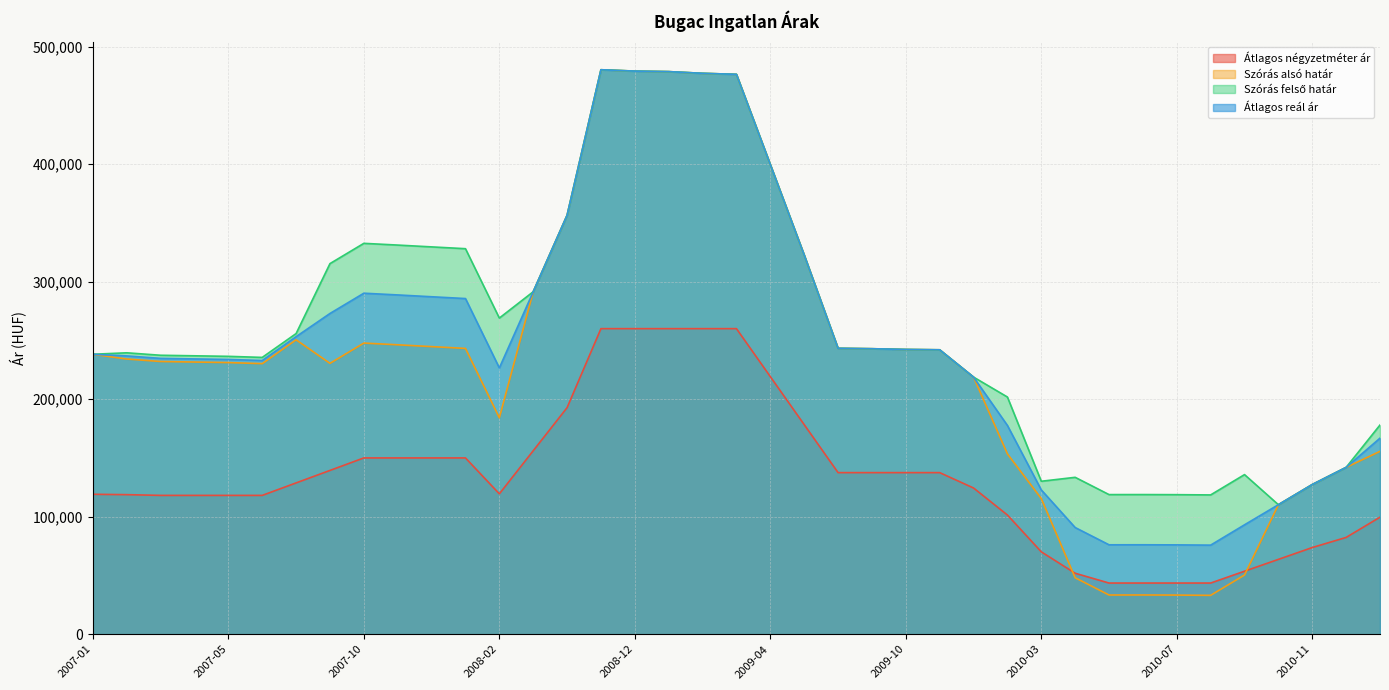

Which series has the largest total across all categories?

Szórás felső határ